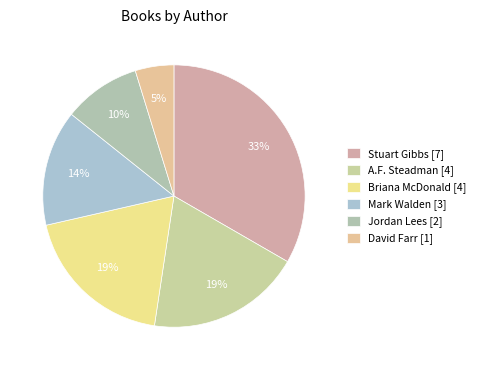

Which has a higher value, Stuart Gibbs [7] or Jordan Lees [2]?

Stuart Gibbs [7]